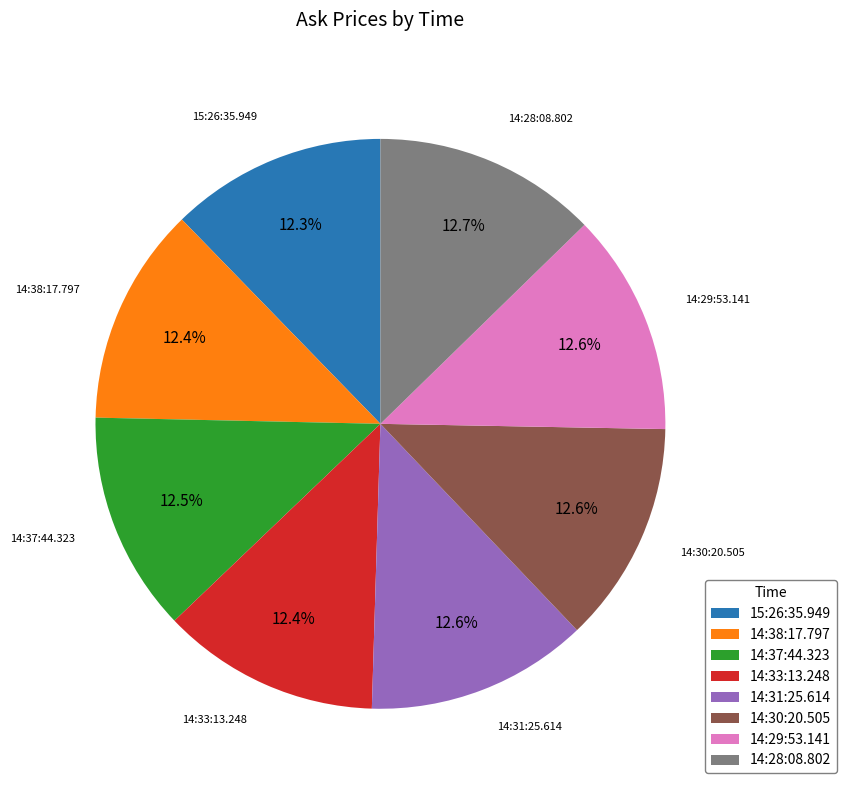

Is 14:38:17.797 the majority of the pie?

No